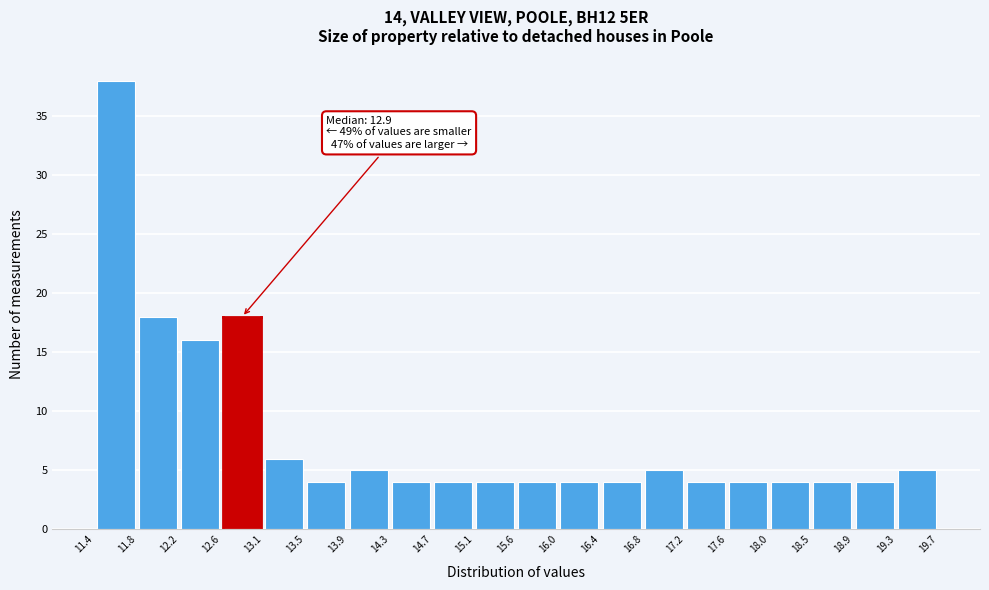

Which range on the x-axis has the tallest bar?

11.4 to 11.8